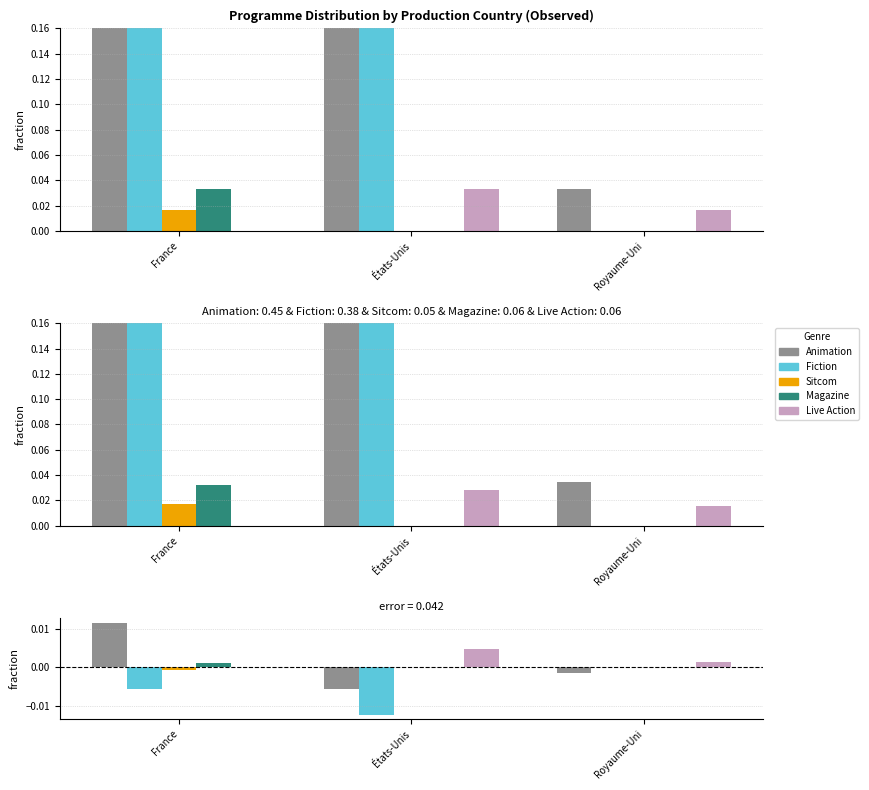

Which series has the widest spread of values?

Animation